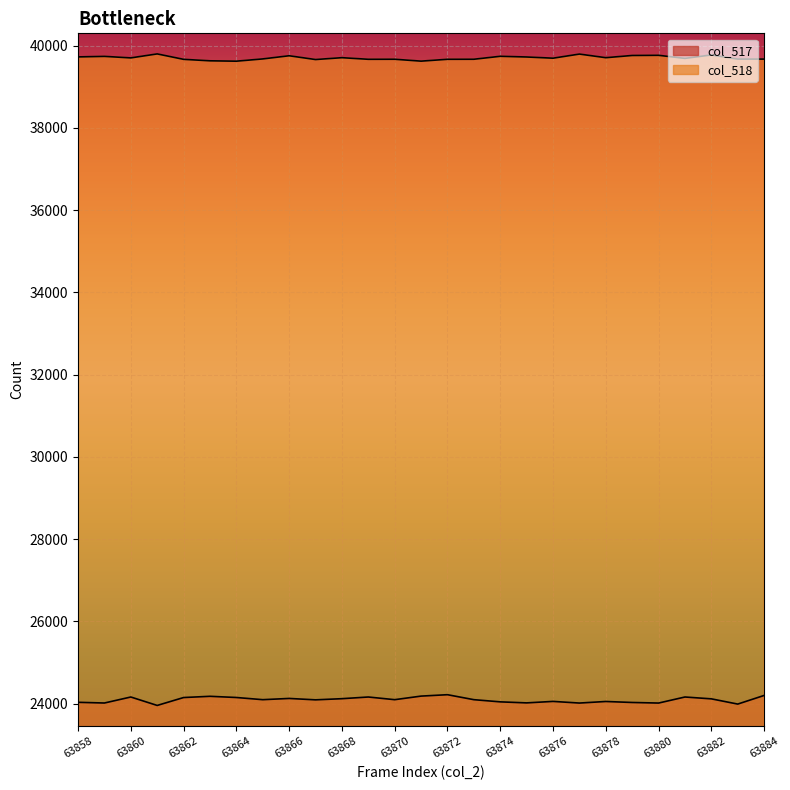

Reading left to right, extract all data points from this chart.

col_517: 63858=24034	63859=24017	63860=24163	63861=23958	63862=24150	63863=24180	63864=24151	63865=24098	63866=24128	63867=24094	63868=24122	63869=24163	63870=24098	63871=24185	63872=24219	63873=24098	63874=24045	63875=24020	63876=24056	63877=24016	63878=24054	63879=24030	63880=24016	63881=24163	63882=24118	63883=23991	63884=24201
col_518: 63858=39726	63859=39739	63860=39702	63861=39799	63862=39667	63863=39631	63864=39622	63865=39677	63866=39754	63867=39662	63868=39707	63869=39668	63870=39669	63871=39623	63872=39668	63873=39669	63874=39741	63875=39724	63876=39695	63877=39795	63878=39707	63879=39761	63880=39765	63881=39690	63882=39774	63883=39673	63884=39673